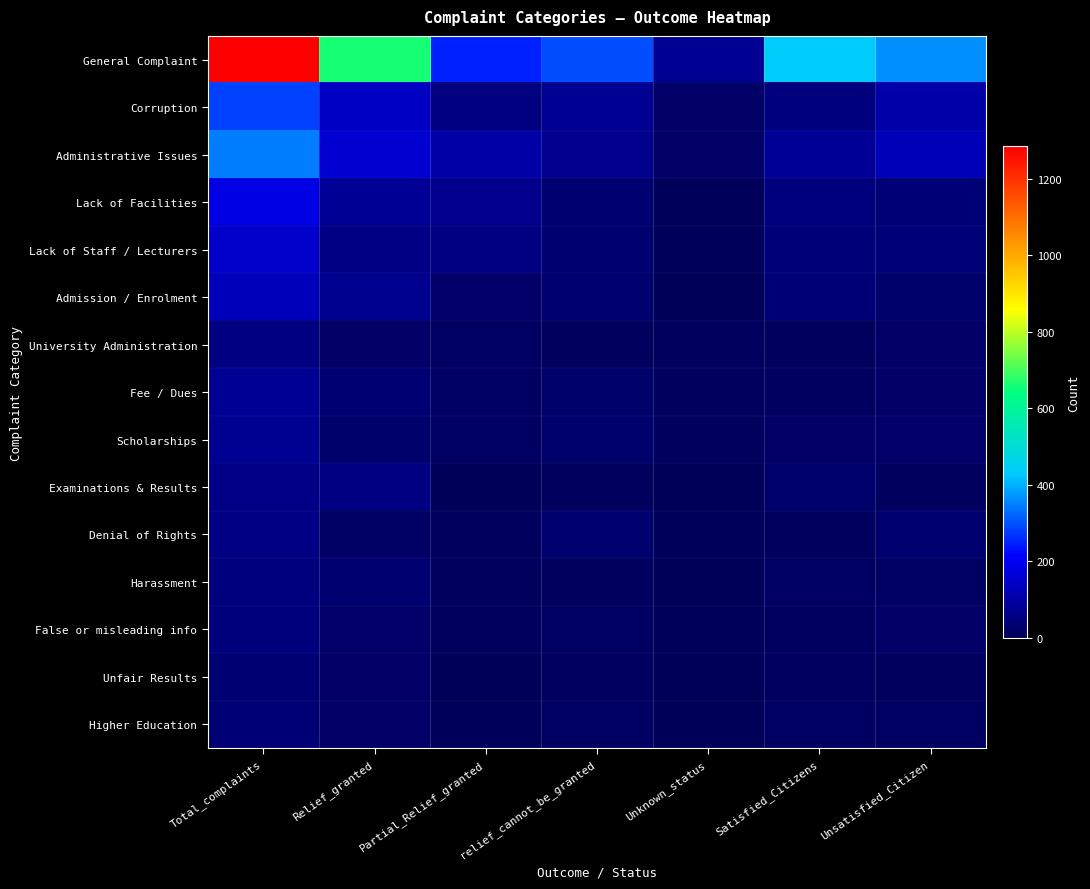

Which series has the widest spread of values?

General Complaint